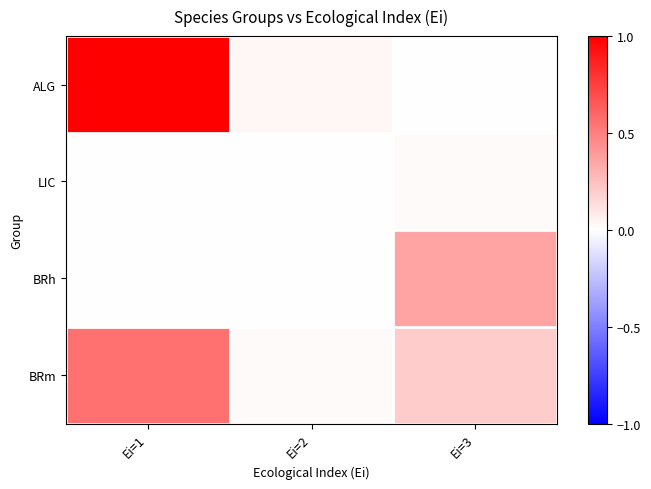

Reading left to right, what are all the values shown in this chart?

ALG: Ei=1=1.0	Ei=2=0.0	Ei=3=0.0
LIC: Ei=1=0.0	Ei=2=0.0	Ei=3=0.0
BRh: Ei=1=0.0	Ei=2=0.0	Ei=3=0.4
BRm: Ei=1=0.6	Ei=2=0.0	Ei=3=0.2